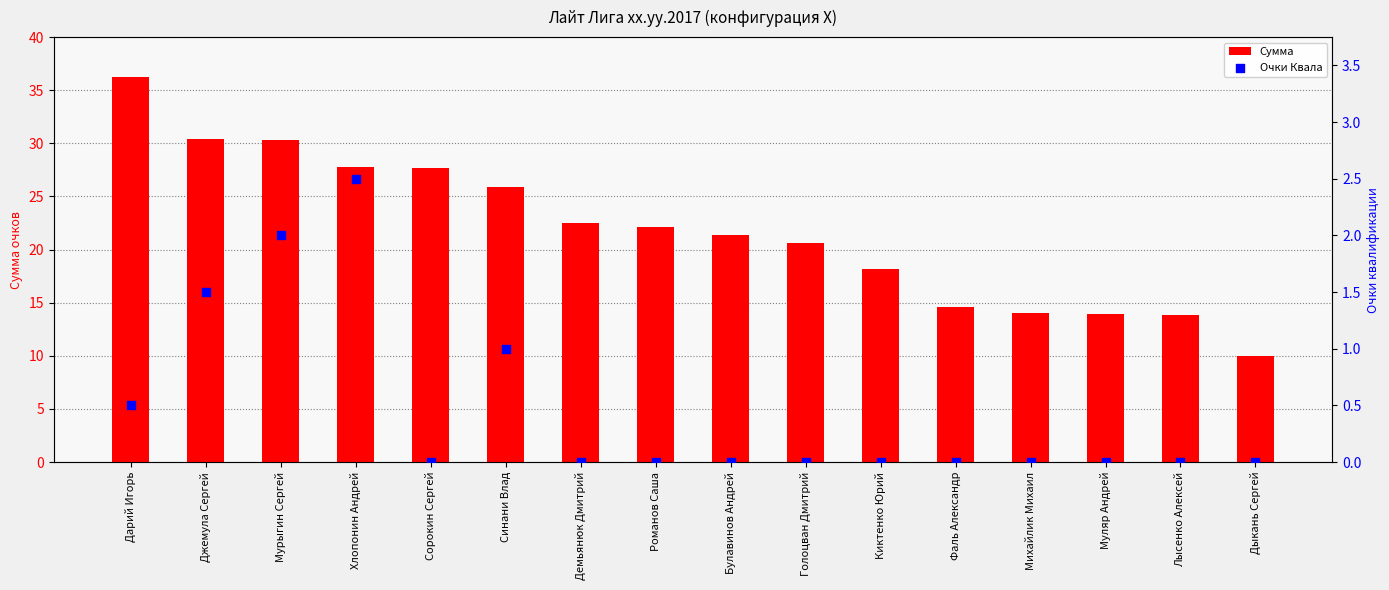

Which series has the largest total across all categories?

Сумма